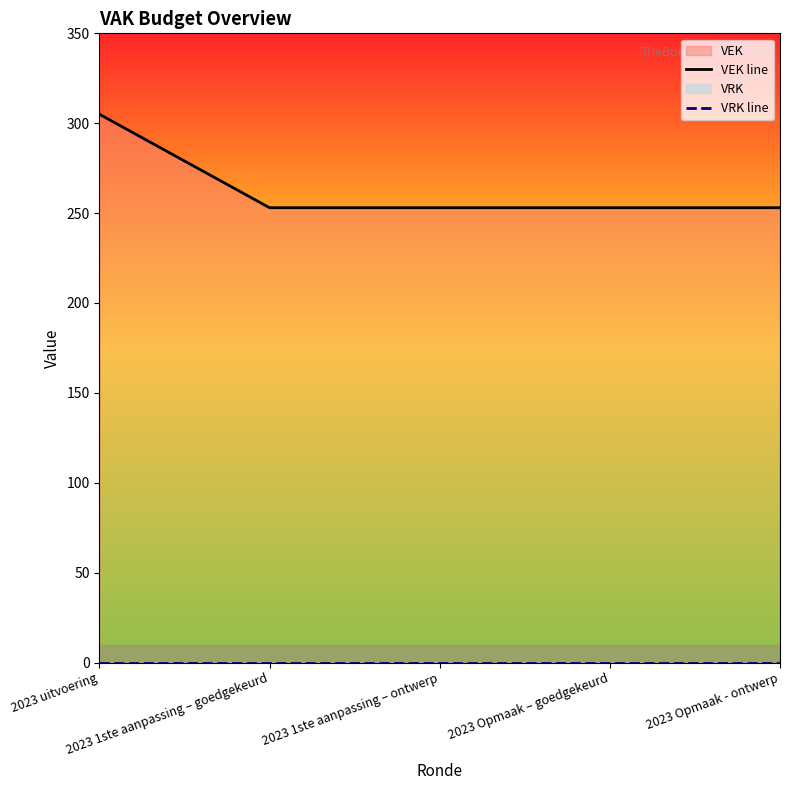

True or false: VEK line and VRK line cross at least once.

False